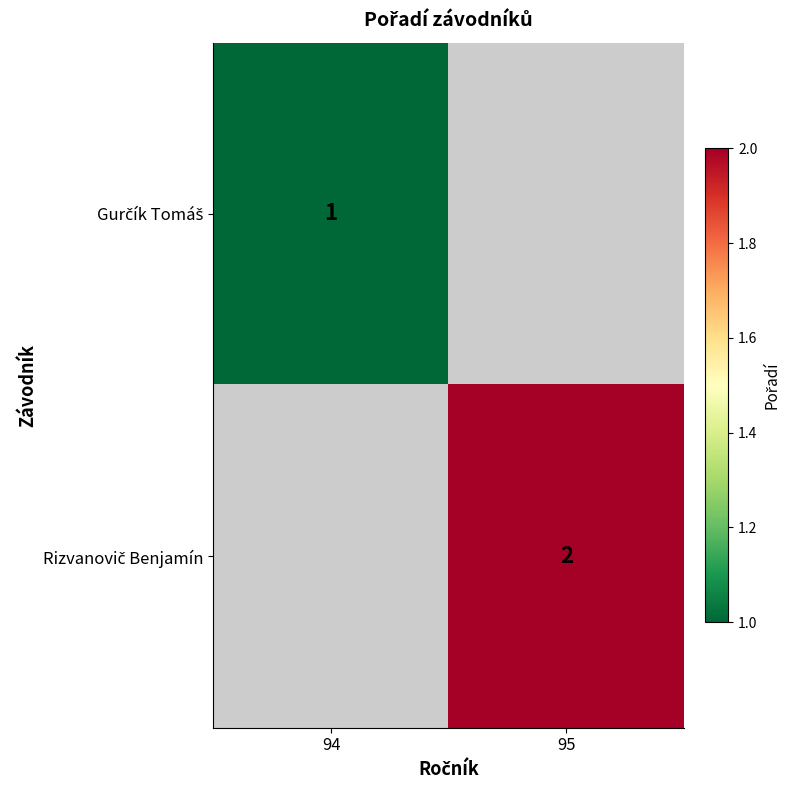

Between 95 and 94, which is larger?

94